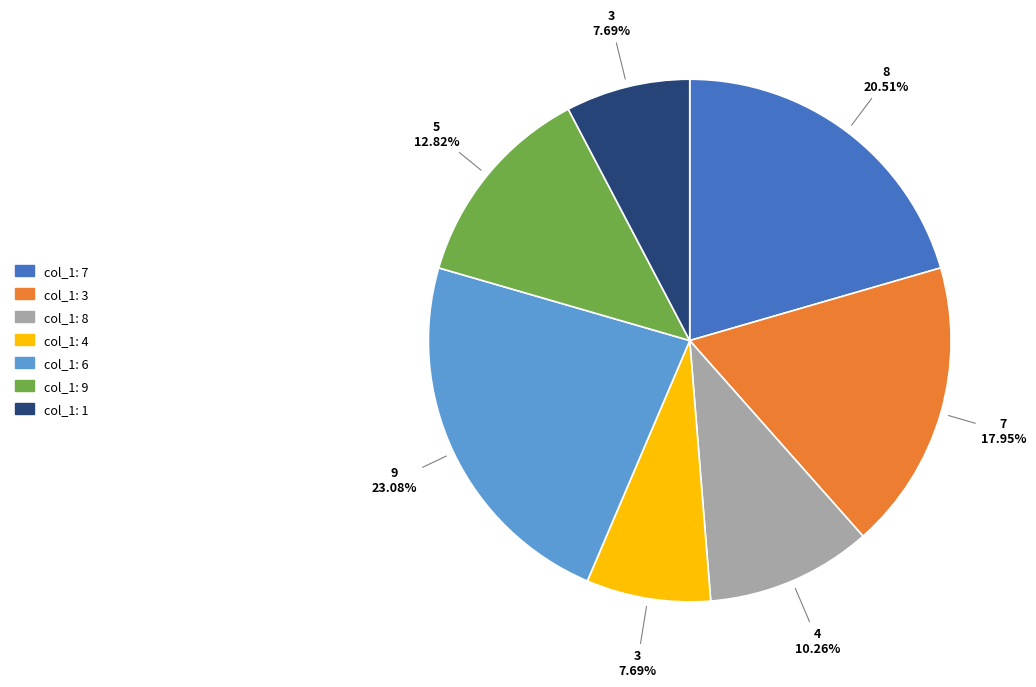

Is there a majority slice in this chart?

No